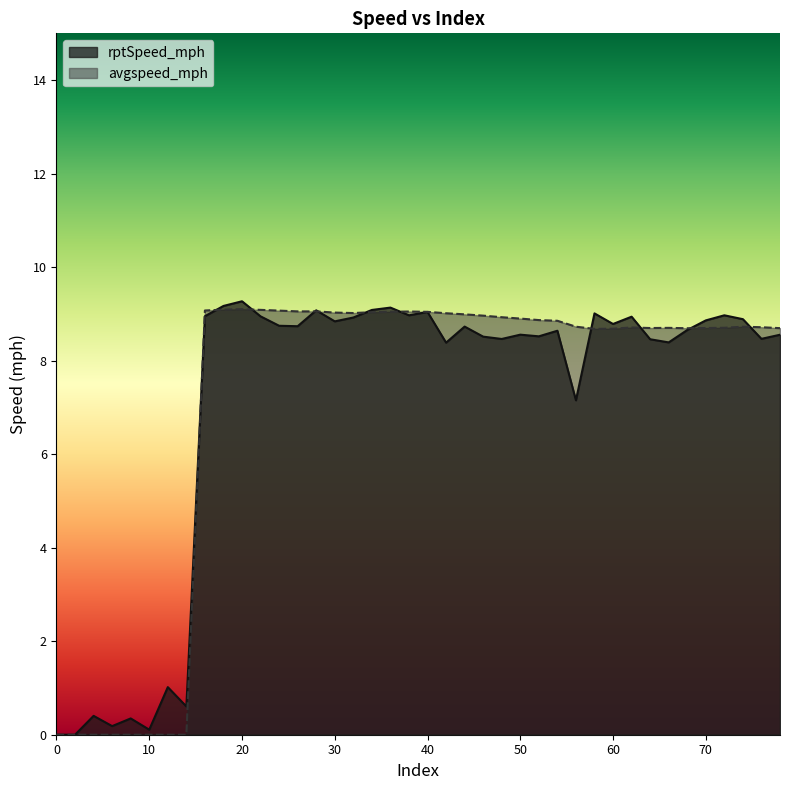

What is the maximum value for rptSpeed_mph?

9.3